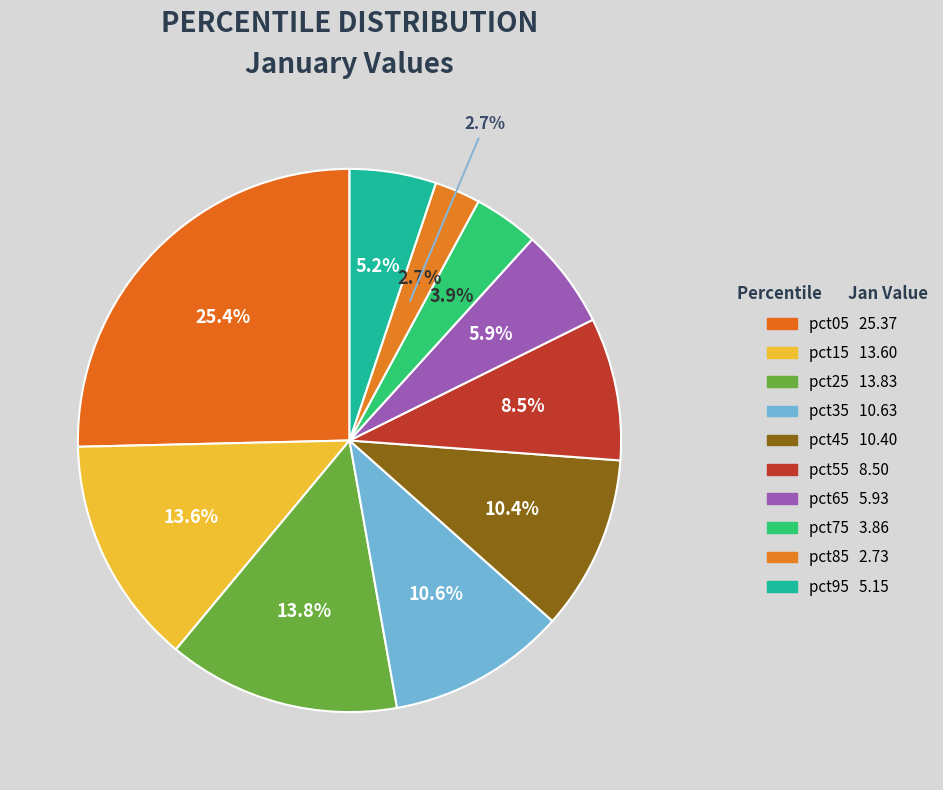

Count the number of slices in the pie.

10